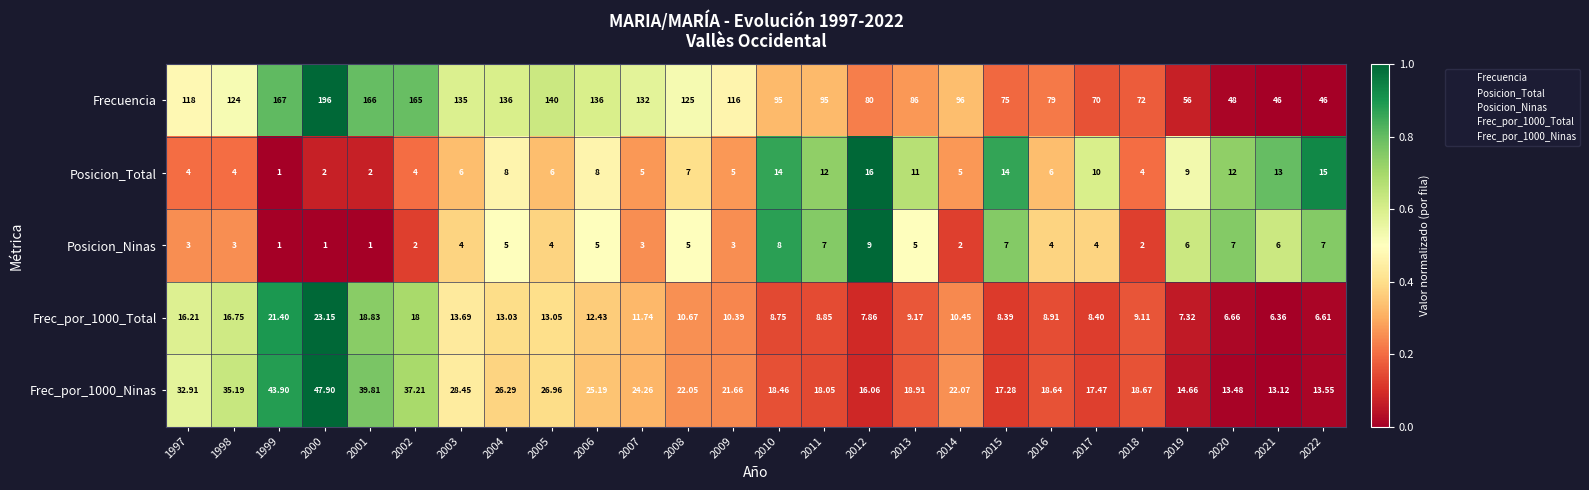

Which series has the largest total across all categories?

Frecuencia